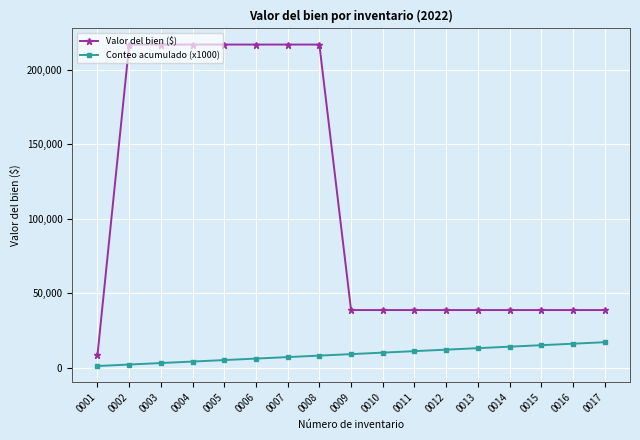

Is the value of Valor del bien ($) at 0002 greater than the value of Conteo acumulado (x1000) at 0014?

Yes